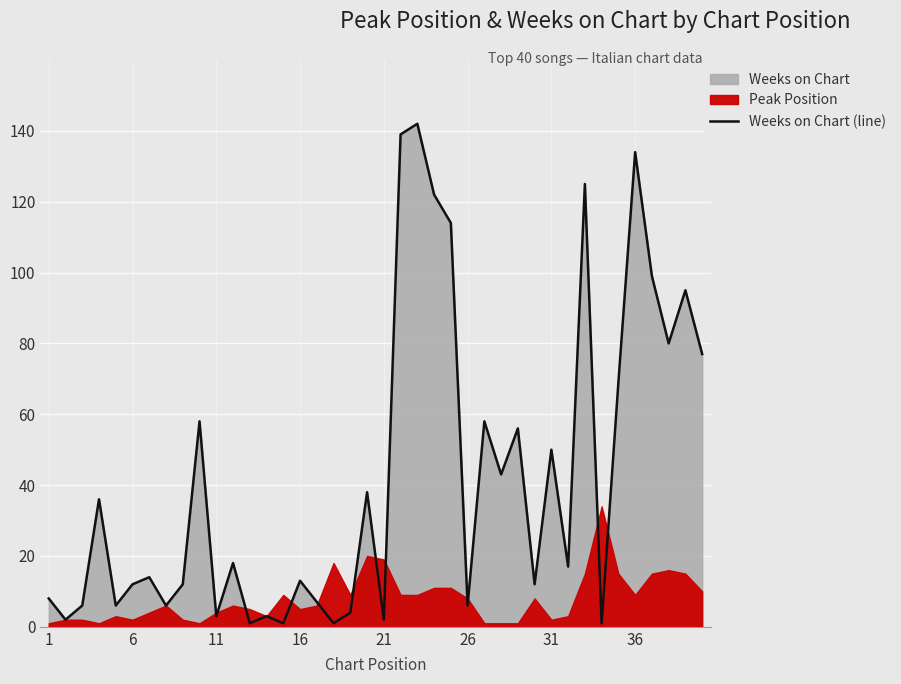

The value of Weeks on Chart (line) at 16 is 13. True or false?

True